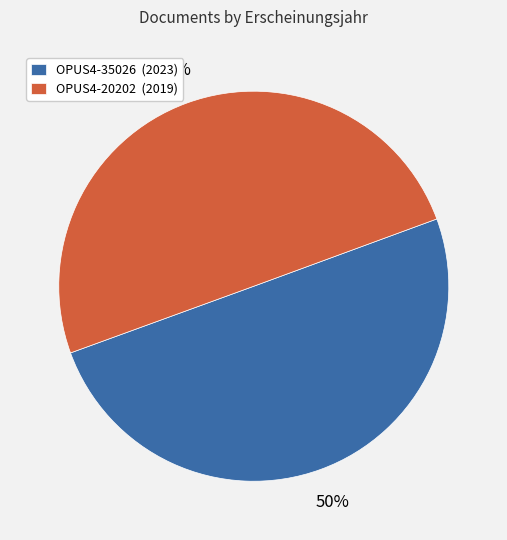

What is the ratio of the value at OPUS4-35026 (2023) to the value at OPUS4-20202 (2019)?

1.0